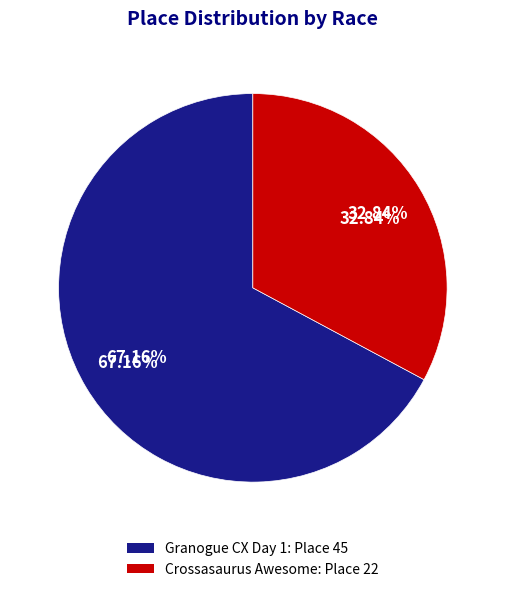

What is the majority slice?

Granogue CX Day 1